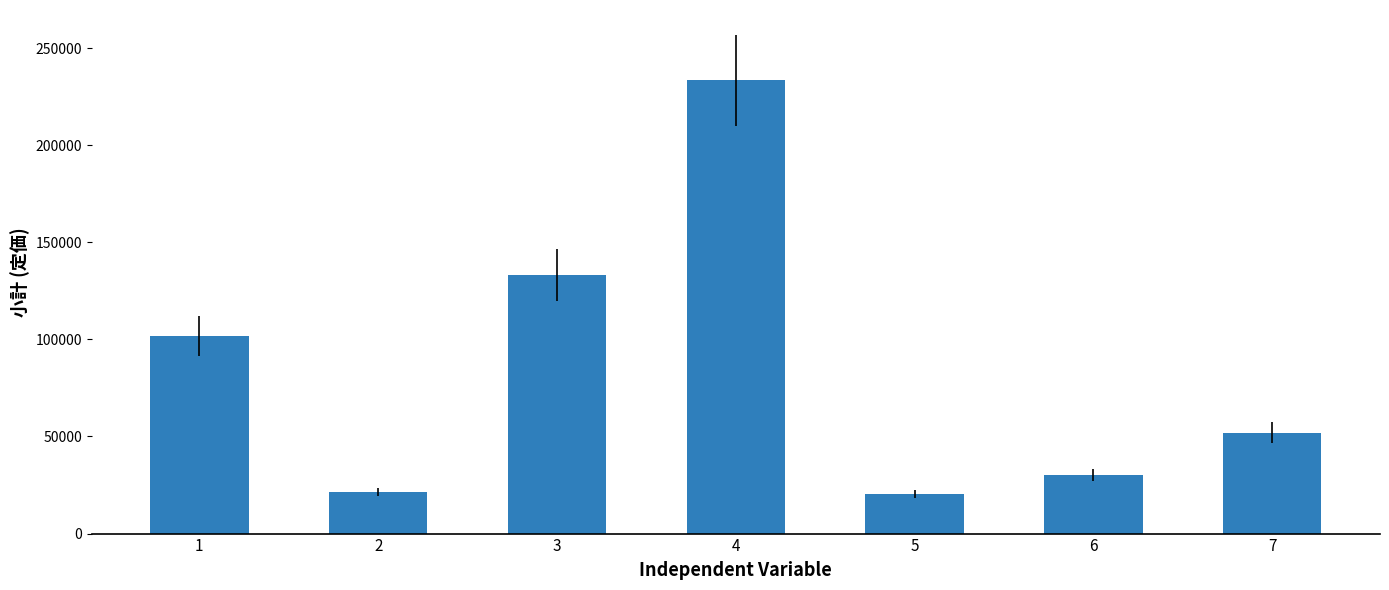

What is the change in value from 3 to 4?

+100400